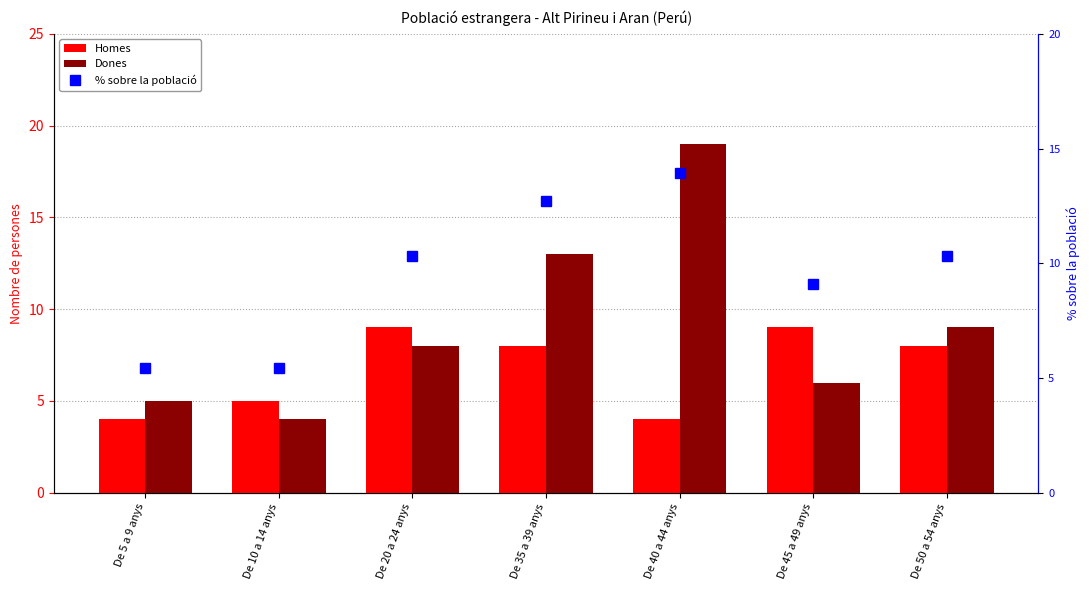

Is it true that Dones equals 6.2 at De 50 a 54 anys?

False